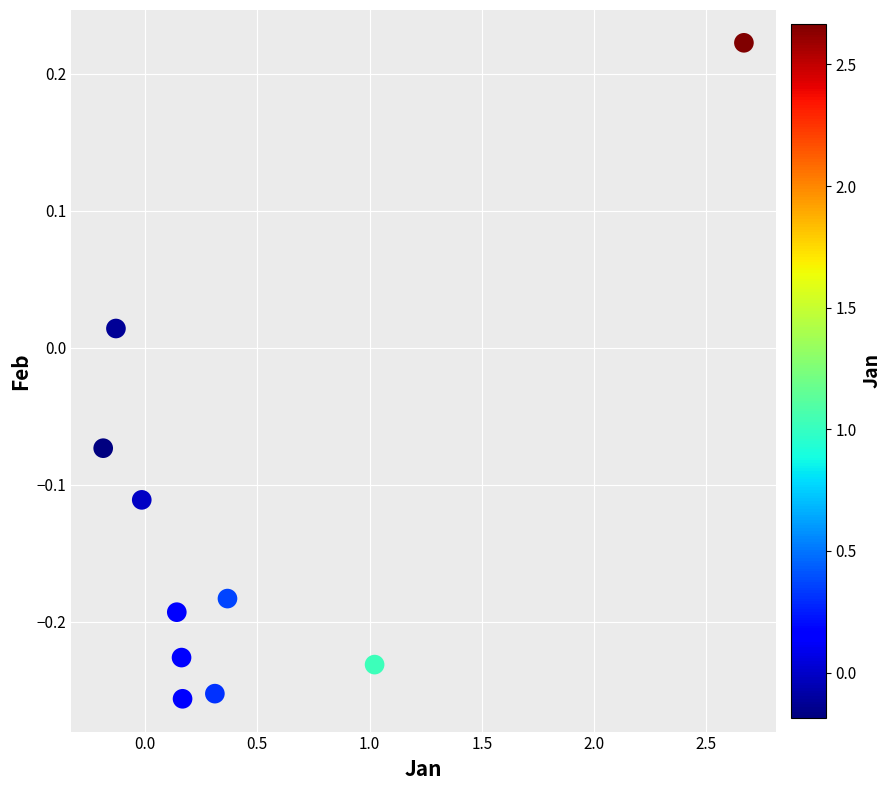

What is the range of Y values (max minus min)?

0.5